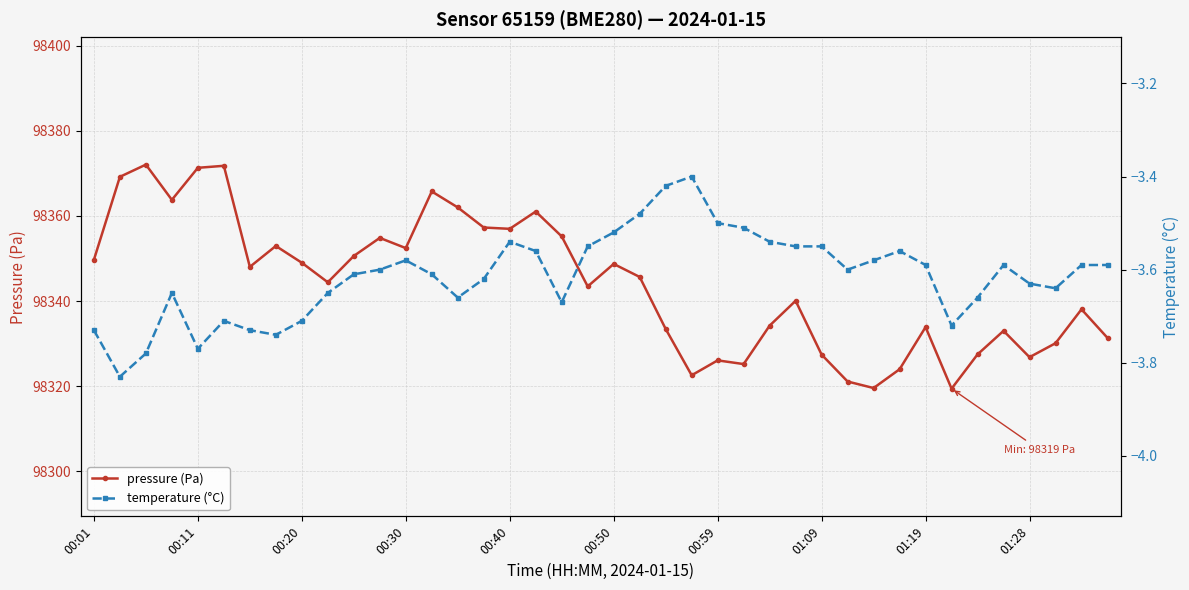

How many categories are shown in the chart?

40